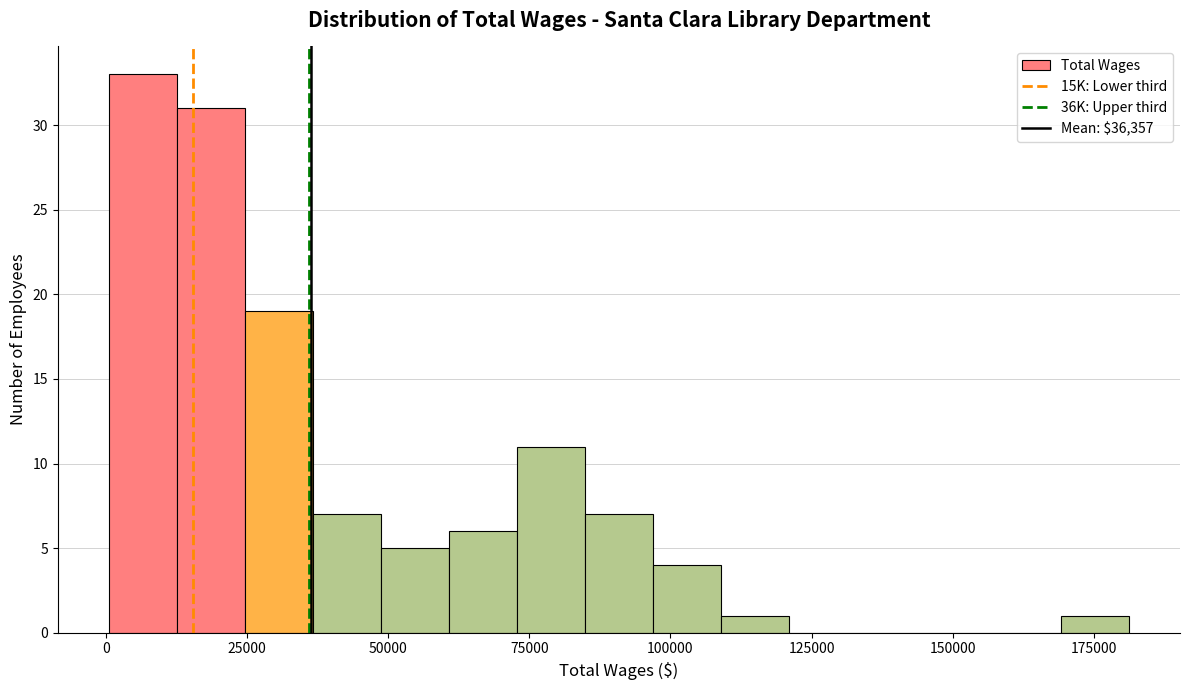

Read against the x-axis, roughly where is the centre of the tallest bar?

5000